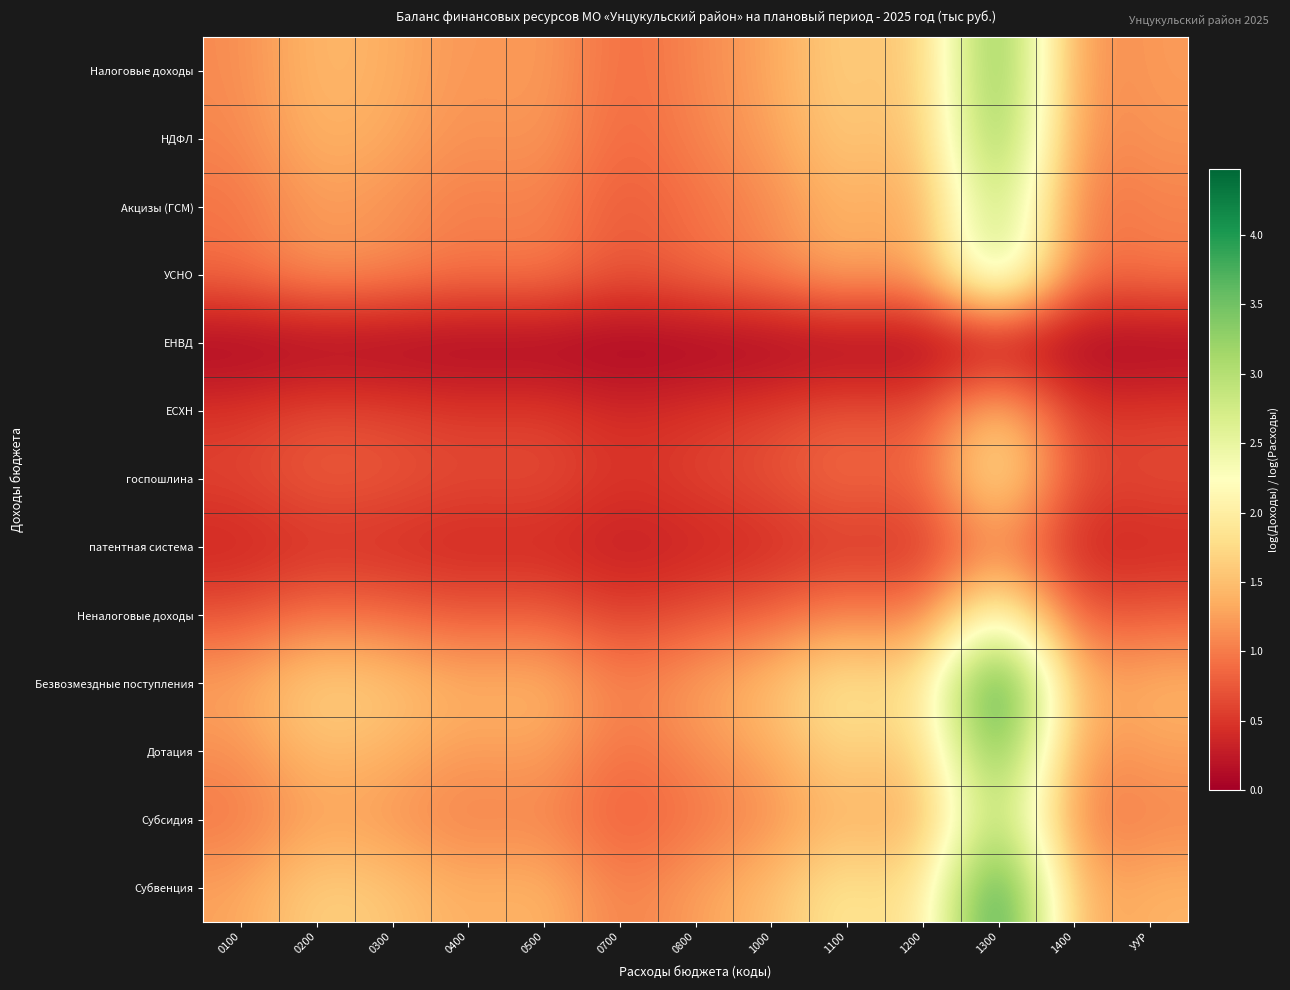

Which label corresponds to the largest value in the chart?

1300